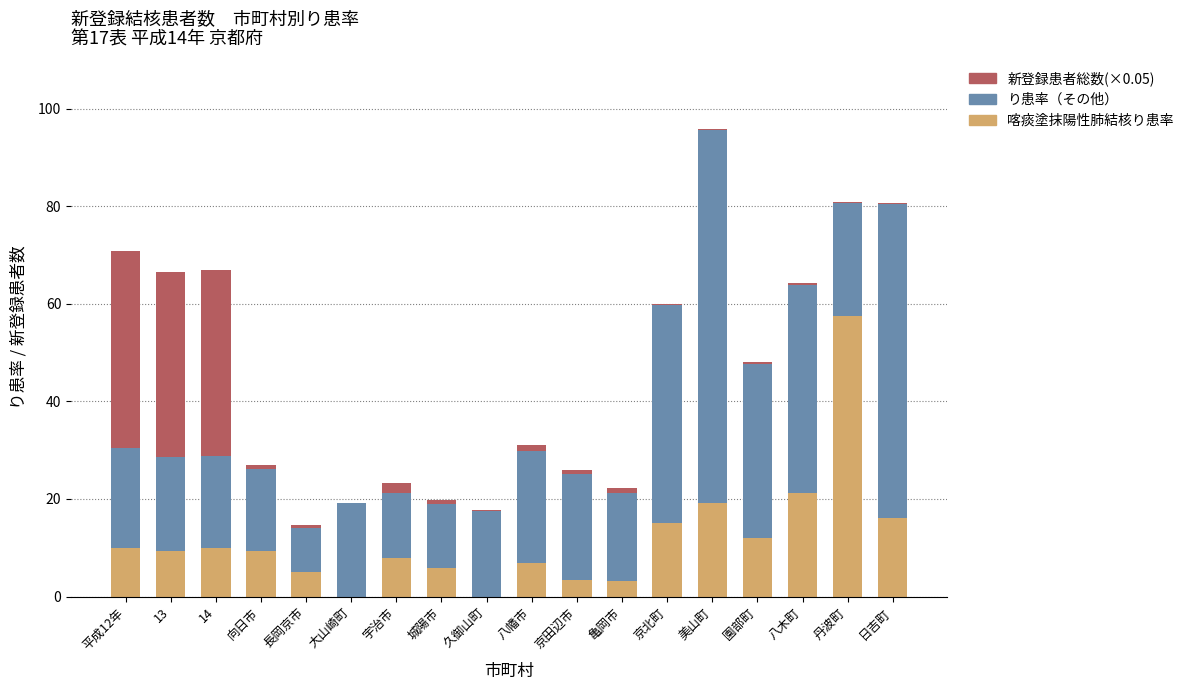

How many series are shown in this chart?

3